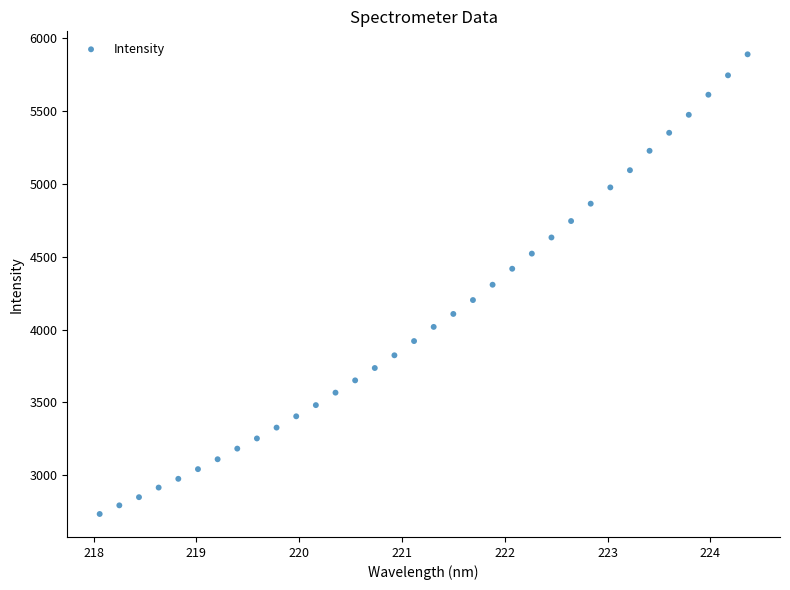

What is the range of Y values (max minus min)?

3156.9